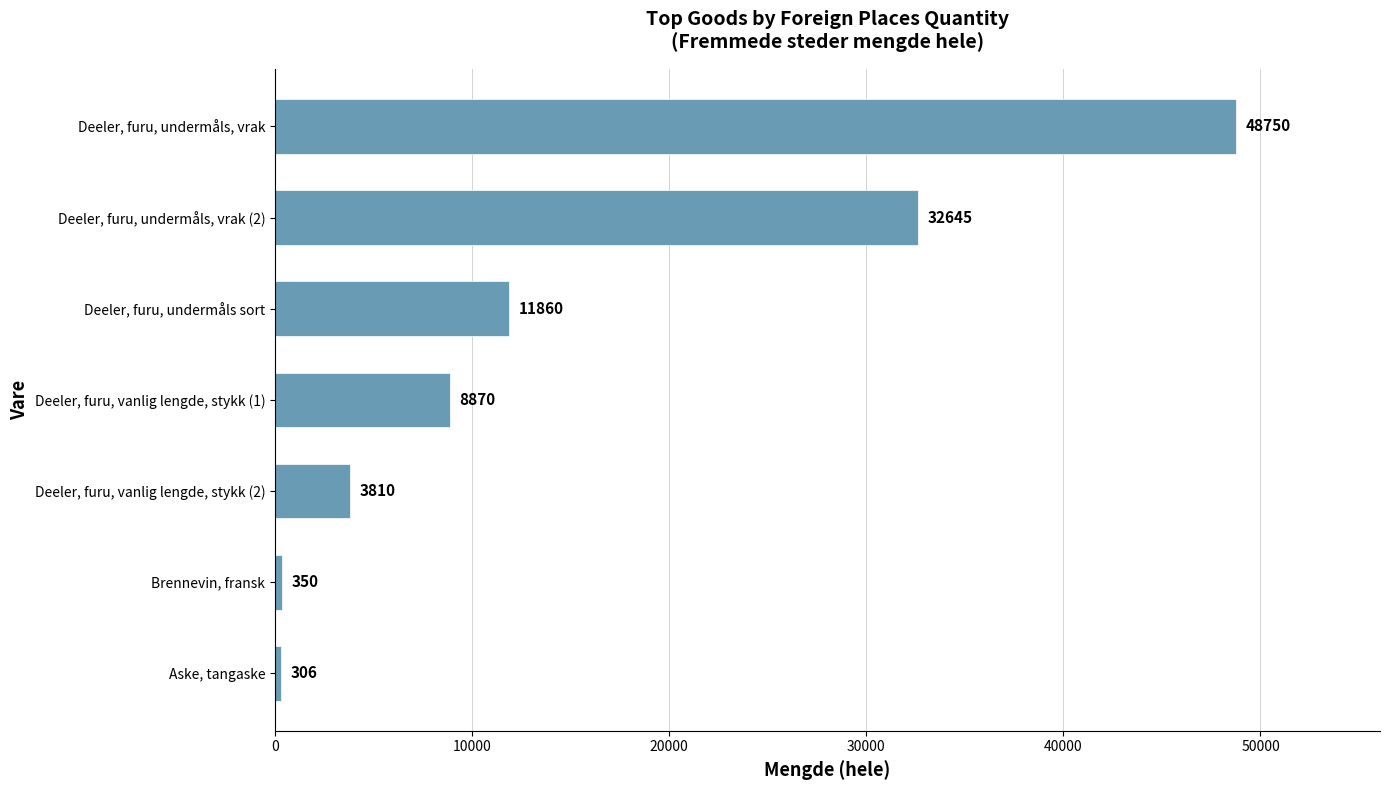

Where is the data nearest to the value 24528?

Deeler, furu, undermåls, vrak (2)